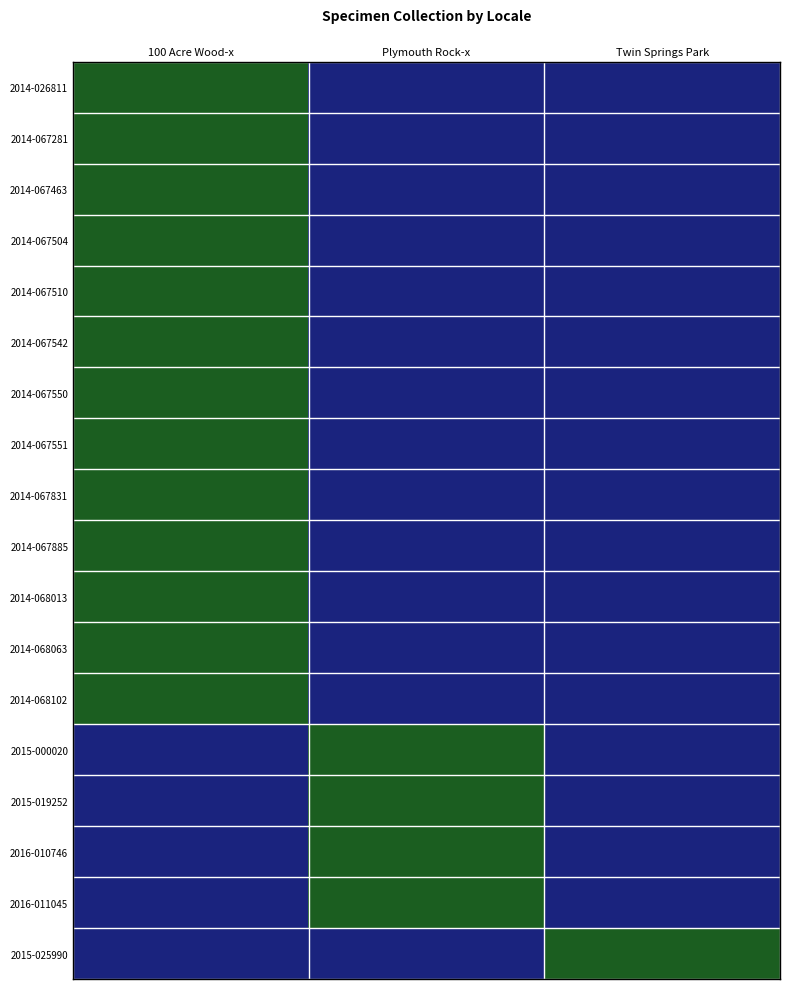

At which category does the chart reach its peak across all series?

100 Acre Wood-x